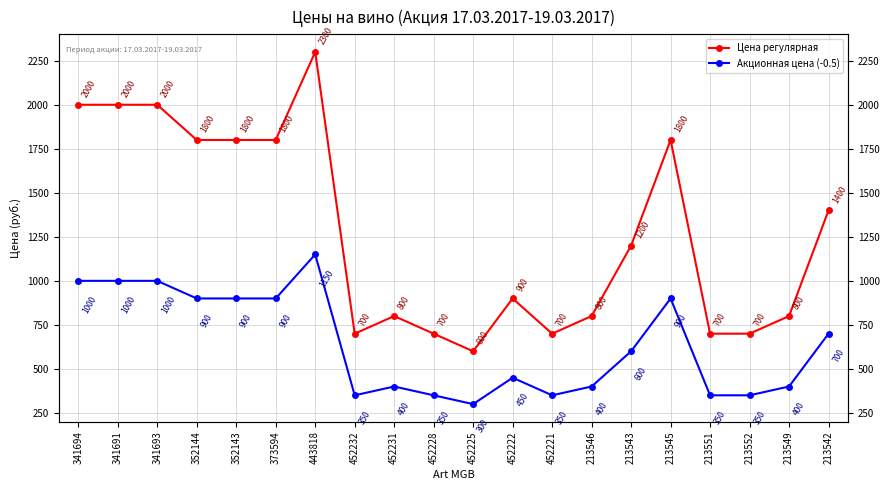

List the series in order of their overall mean, lowest first.

Акционная цена (-0.5), Цена регулярная